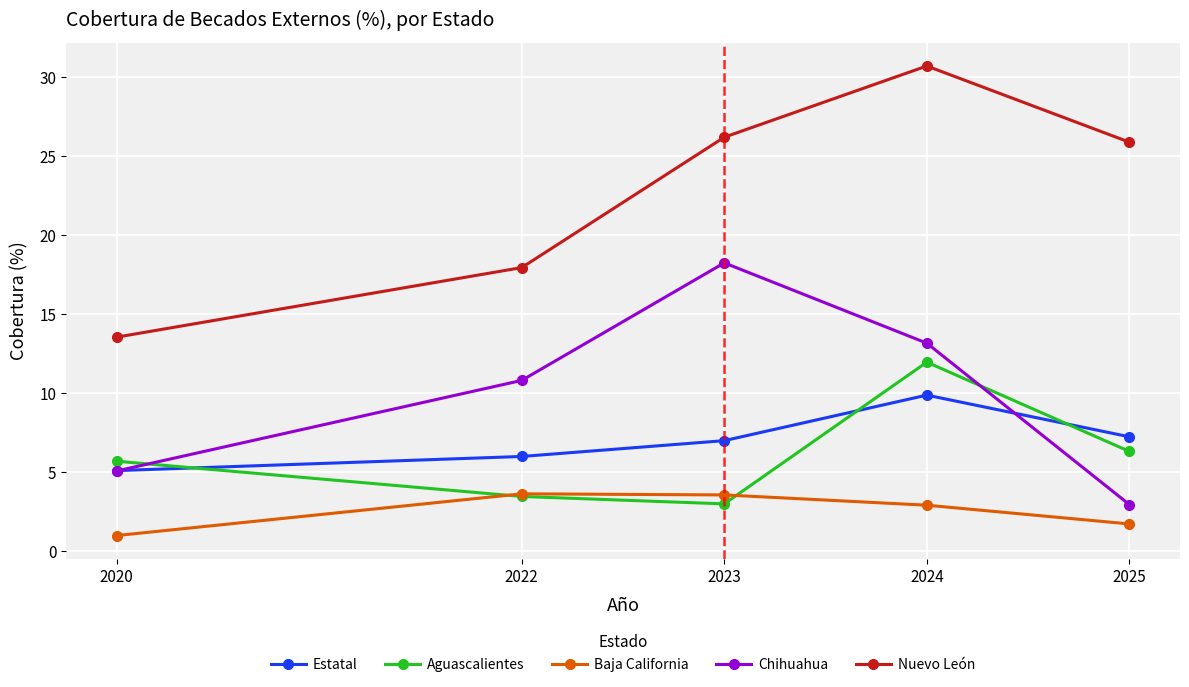

Is it true that Nuevo León equals 13.5 at 2020?

True